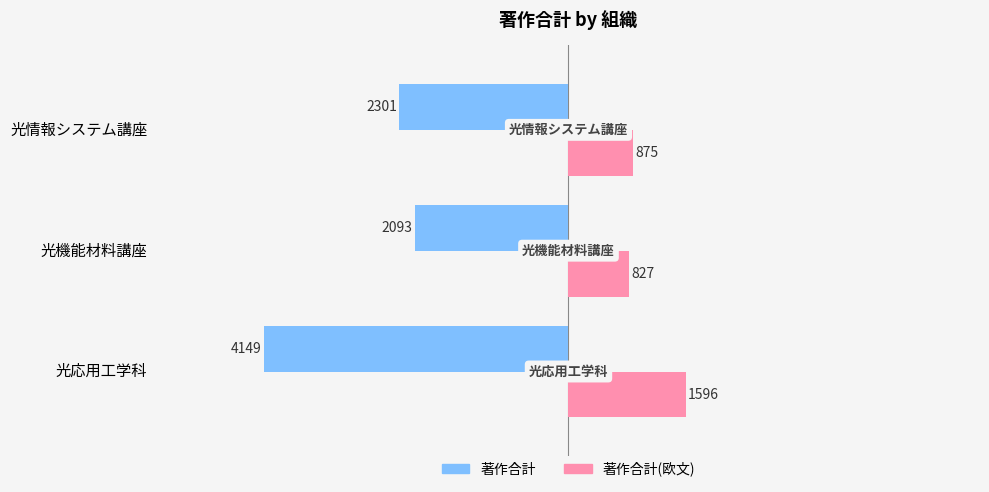

Rank the categories by 著作合計(欧文) value from lowest to highest.

光機能材料講座, 光情報システム講座, 光応用工学科